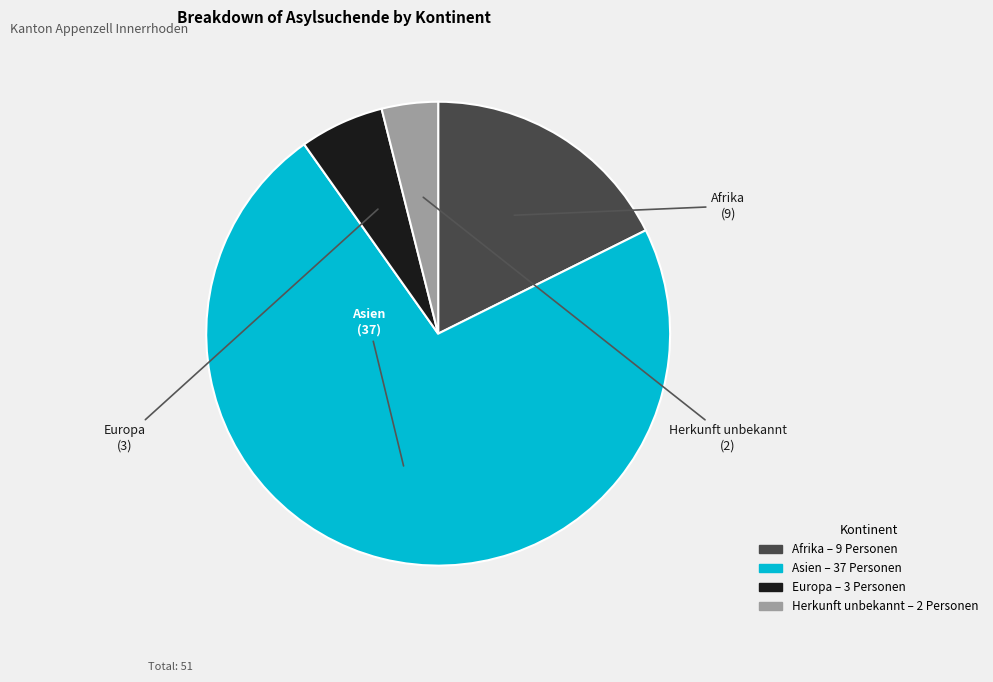

Does Afrika represent more than half of the total?

No